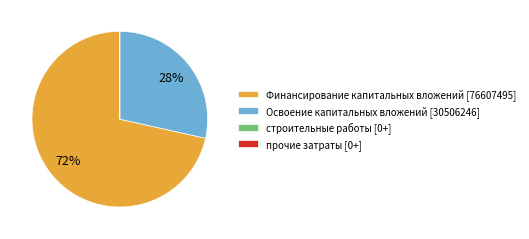

Do Освоение капитальных вложений [30506246] and Финансирование капитальных вложений [76607495] together represent more than half of the pie?

Yes